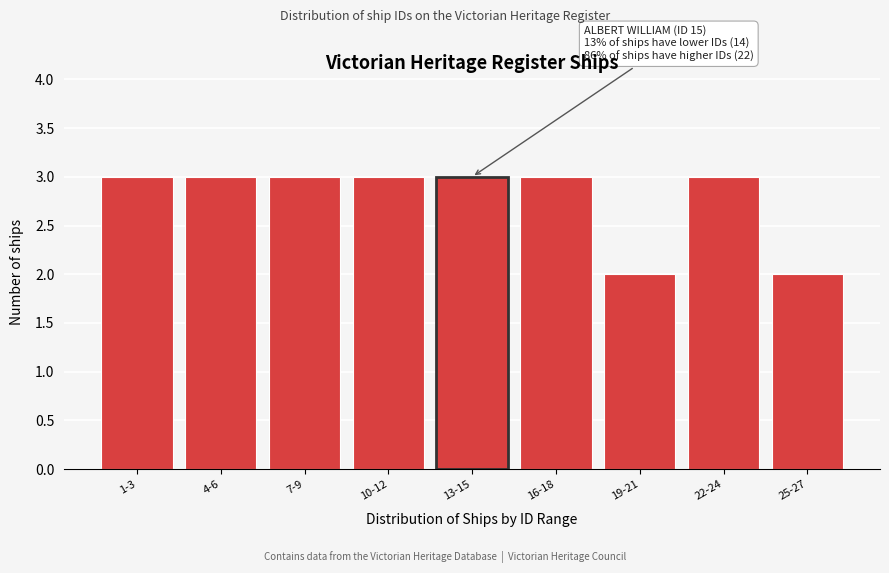

Reading left to right, what are all the values shown in this chart?

1-3=3	4-6=3	7-9=3	10-12=3	13-15=3	16-18=3	19-21=2	22-24=3	25-27=2